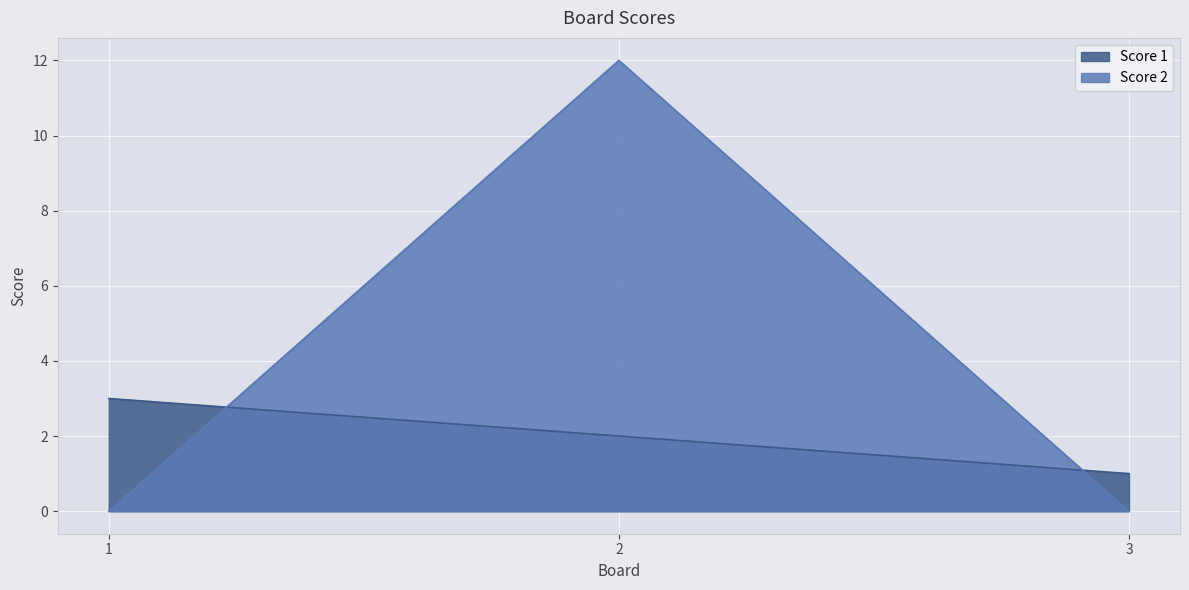

What are all the series names shown in the legend?

Score 1, Score 2